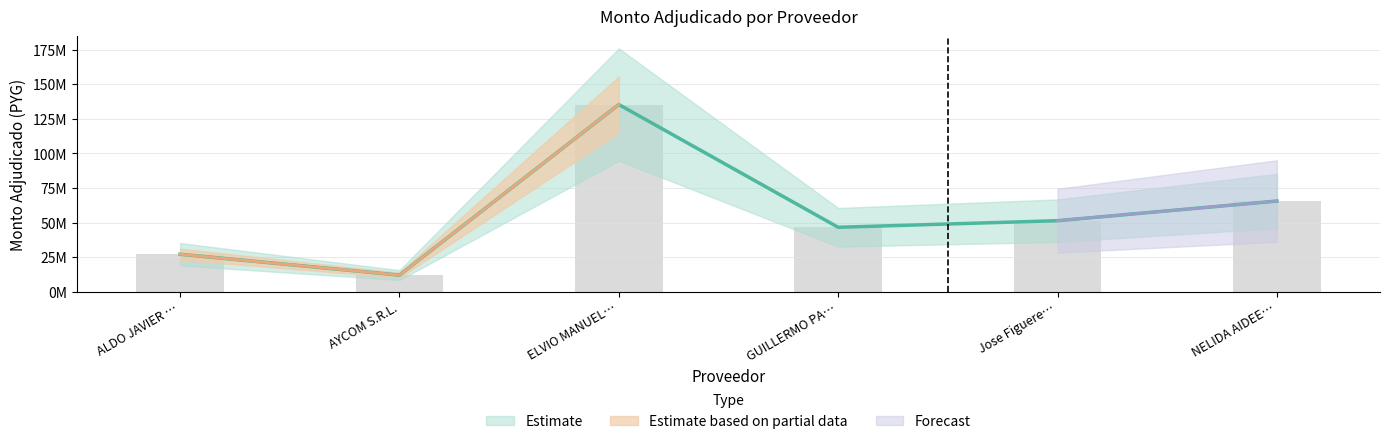

Rank the categories by value from lowest to highest.

AYCOM S.R.L., ALDO JAVIER …, GUILLERMO PA…, Jose Figuere…, NELIDA AIDEE…, ELVIO MANUEL…